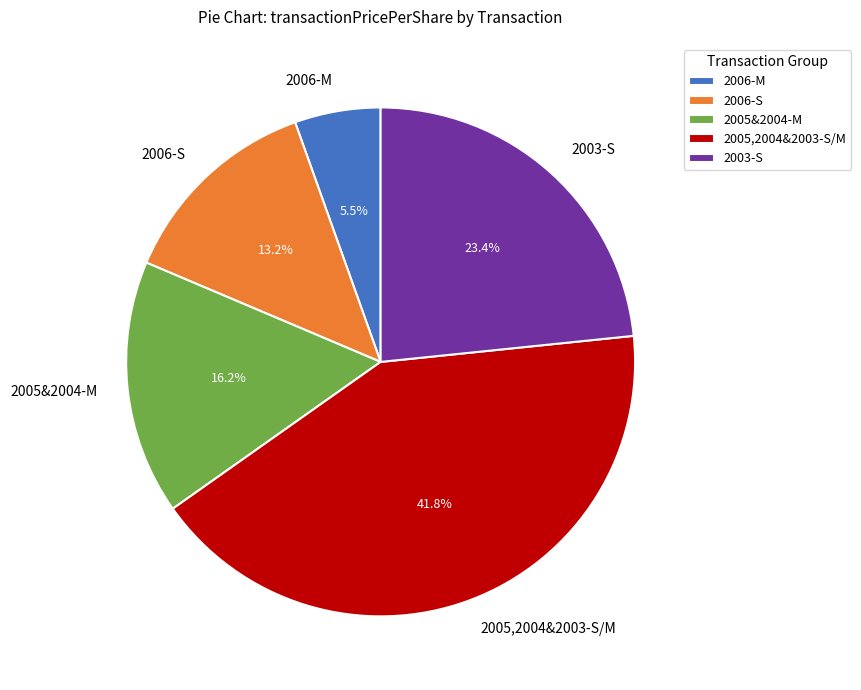

How much of the chart is everything except 2006-S?

86.8%